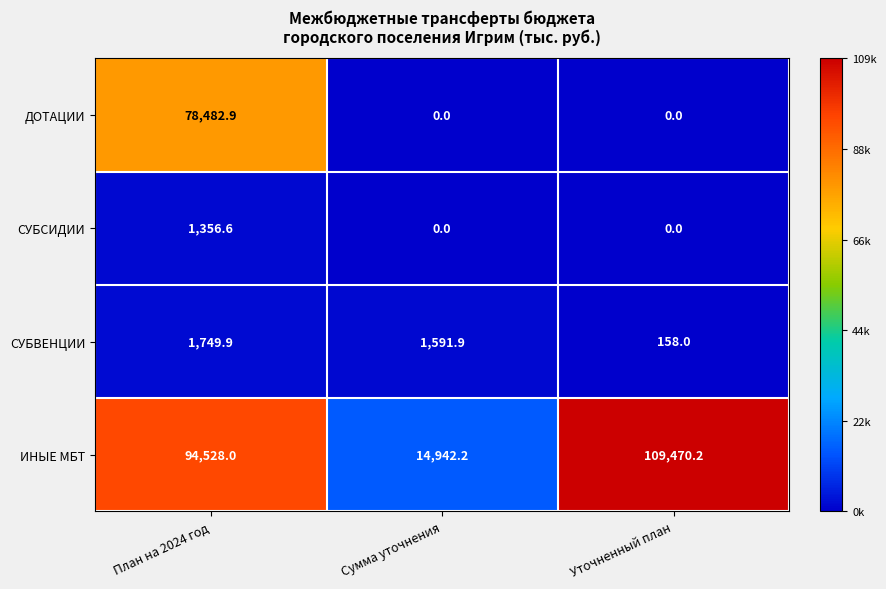

Is it true that СУБВЕНЦИИ equals 42.7 at Уточненный план?

False